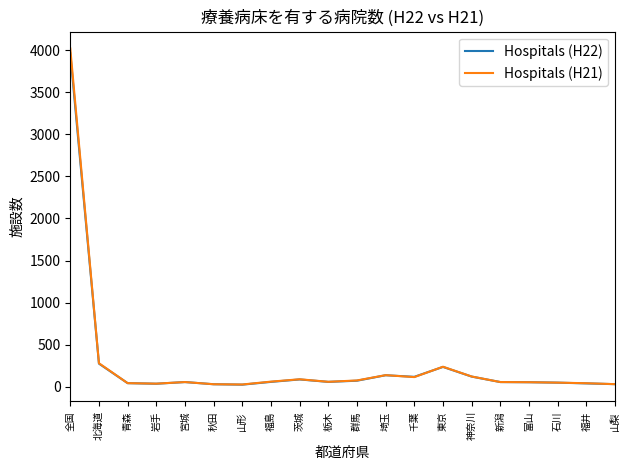

Is it true that Hospitals (H22) equals 120 at 神奈川?

True